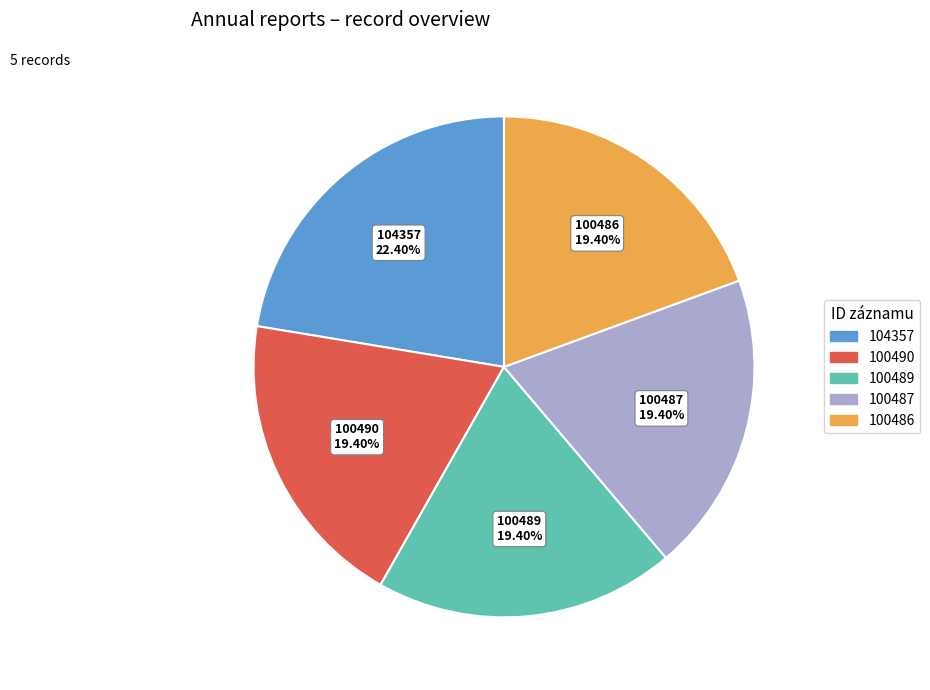

Which slice is the largest?

104357